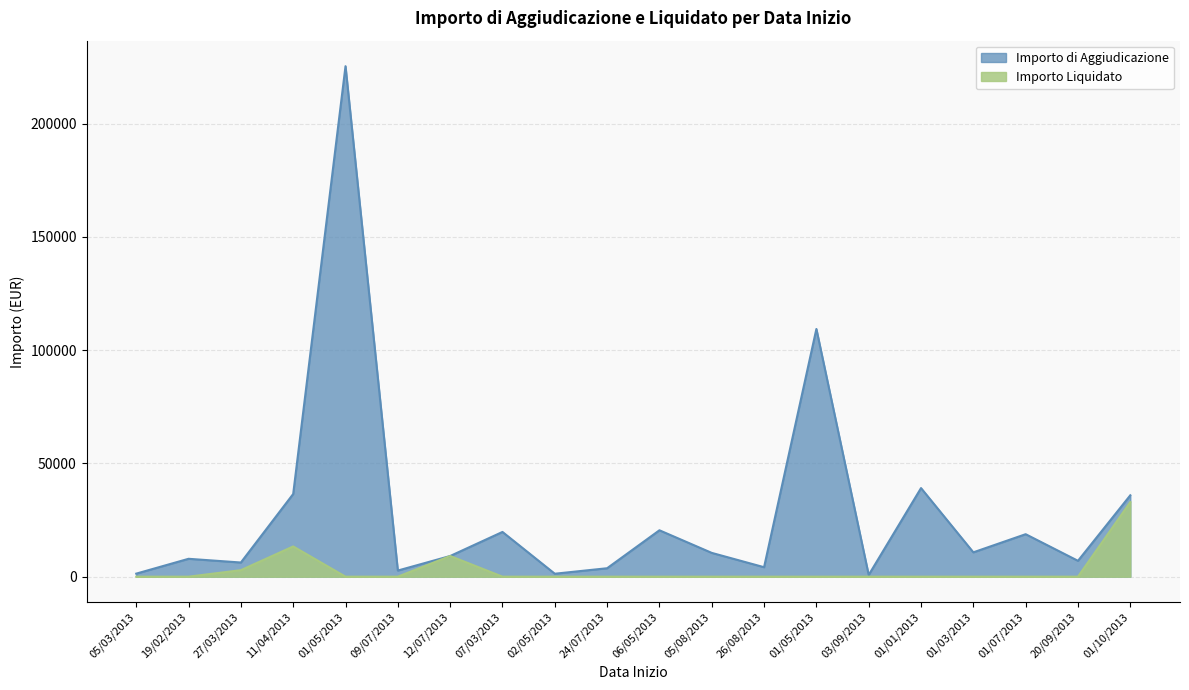

At which category does Importo di Aggiudicazione reach its first local peak?

19/02/2013